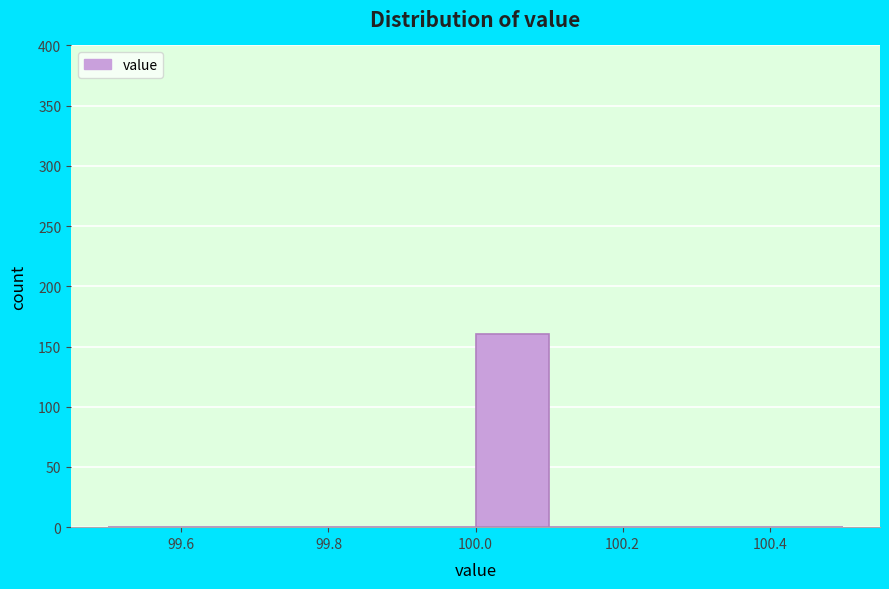

Reading left to right, list every bar in this chart as the range it spans on the x-axis followed by its height. The values are not printed on the chart, so give them approximately, as read against the axis.

99.5 to 99.6: 0
99.6 to 99.7: 0
99.7 to 99.8: 0
99.8 to 99.9: 0
99.9 to 100.0: 0
100.0 to 100.1: 160
100.1 to 100.2: 0
100.2 to 100.3: 0
100.3 to 100.4: 0
100.4 to 100.5: 0